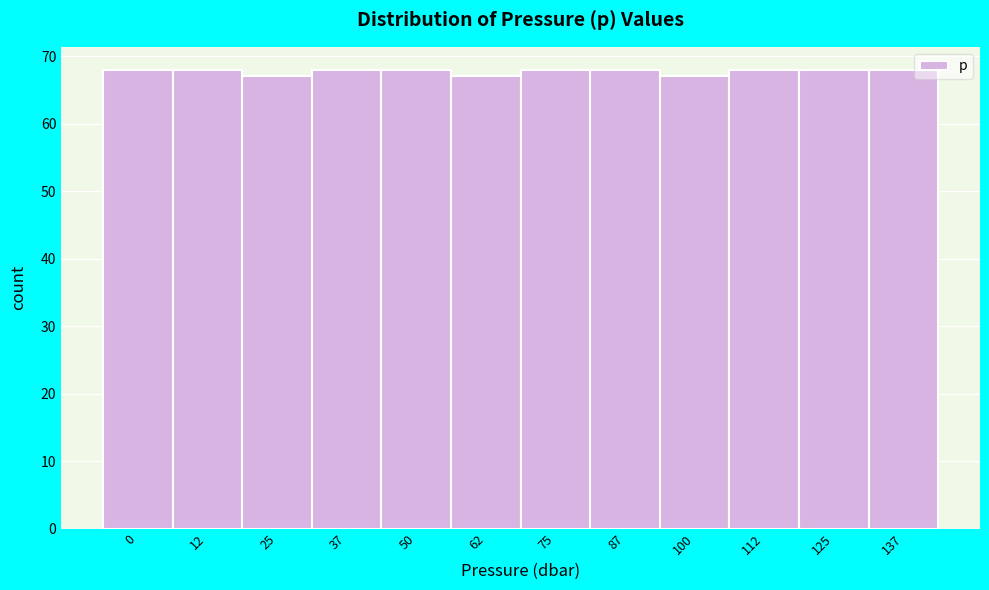

Reading right to left, list all the values displayed in this chart.

137=68	125=68	112=68	100=67	87=68	75=68	62=67	50=68	37=68	25=67	12=68	0=68